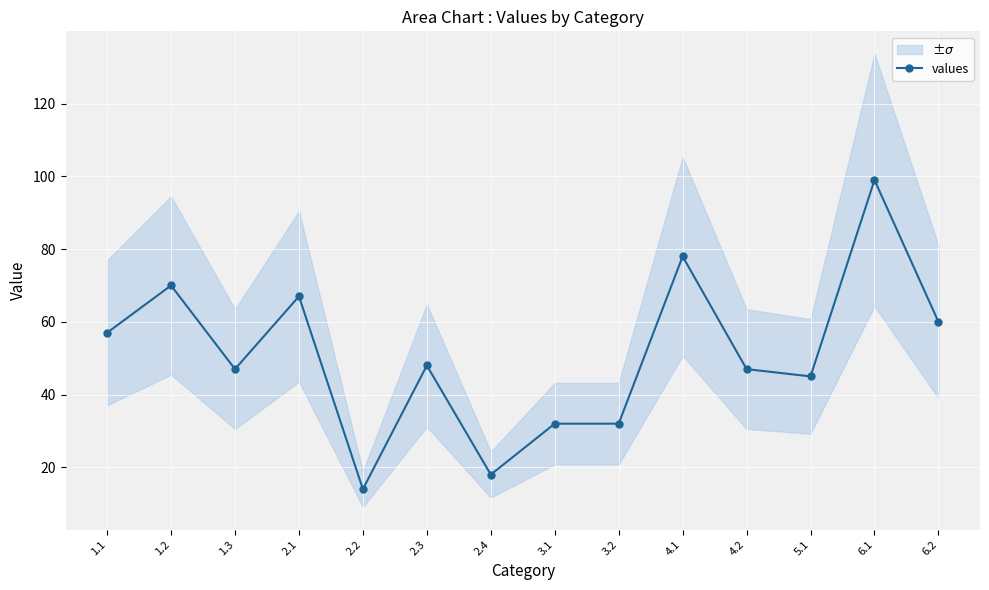

How many data points does each series have?

14